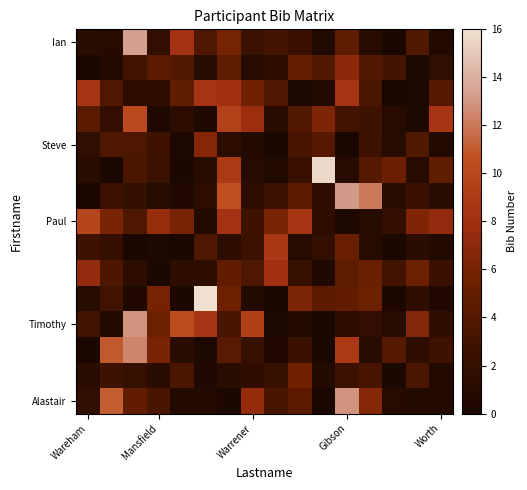

How many series are shown in this chart?

15